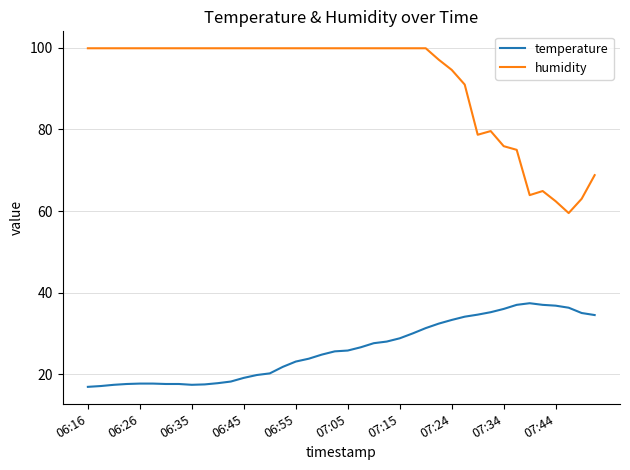

List the series in order of their peak value, highest first.

humidity, temperature